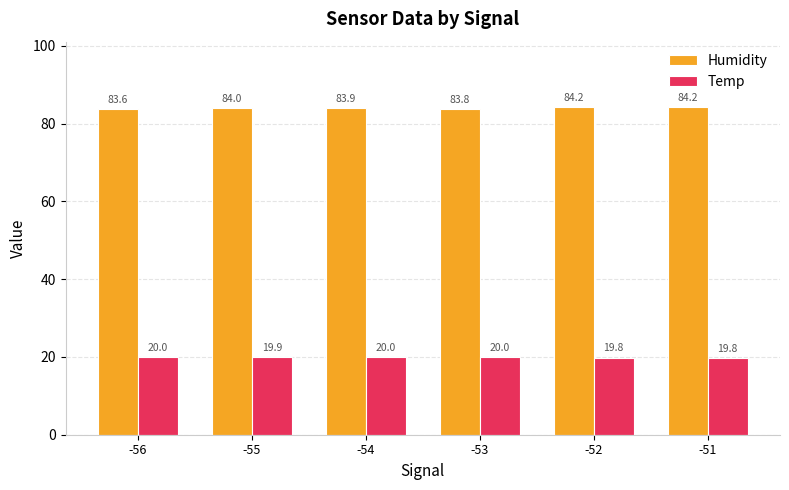

The value of Temp at -52 is 31.5. True or false?

False